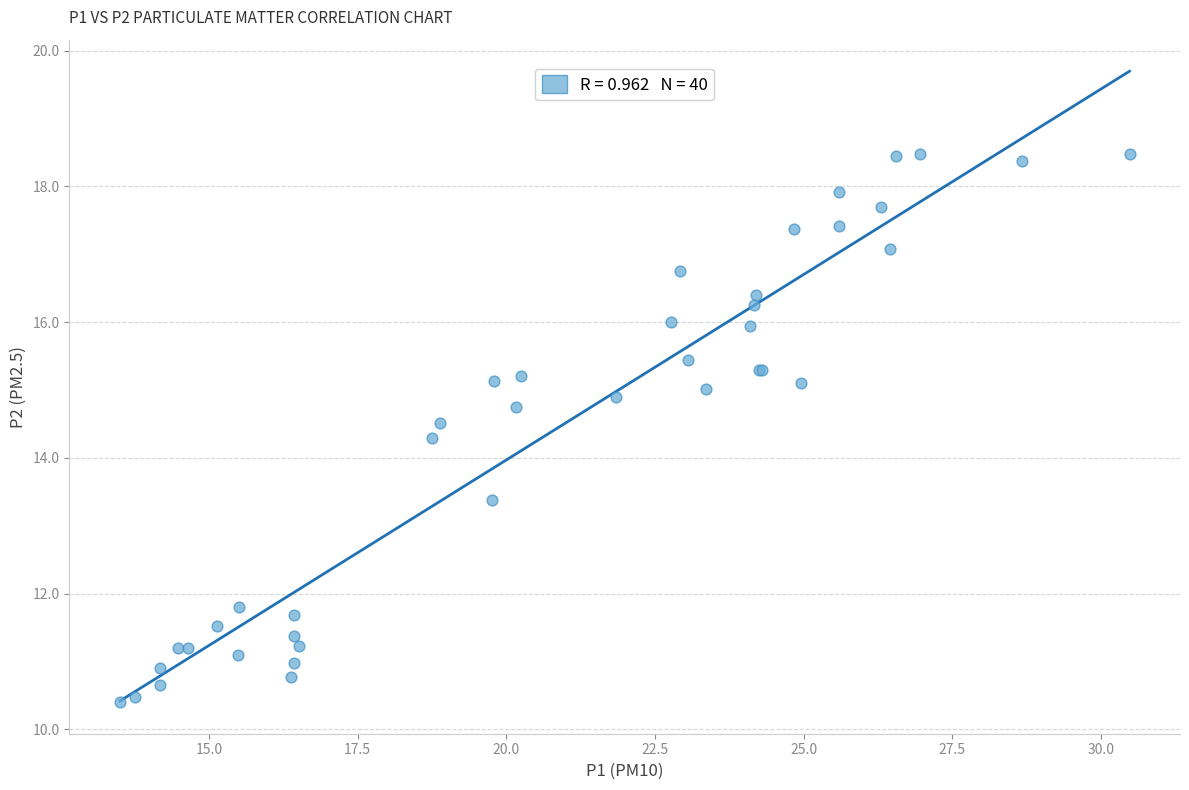

What Y value in the scatter plot is closest to 14?

14.3